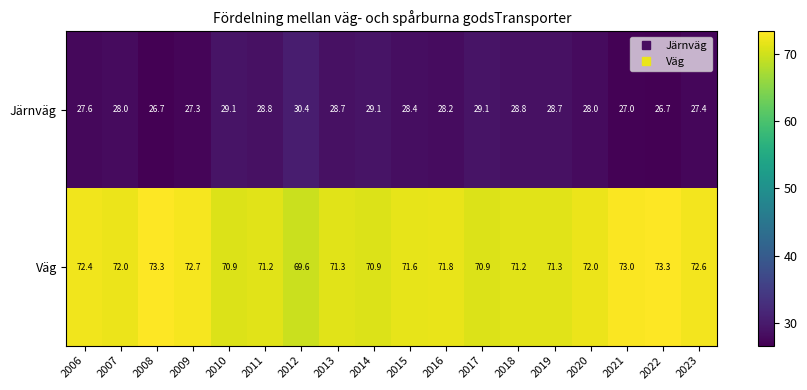

What is the difference between the highest and lowest values at 2006?

44.8